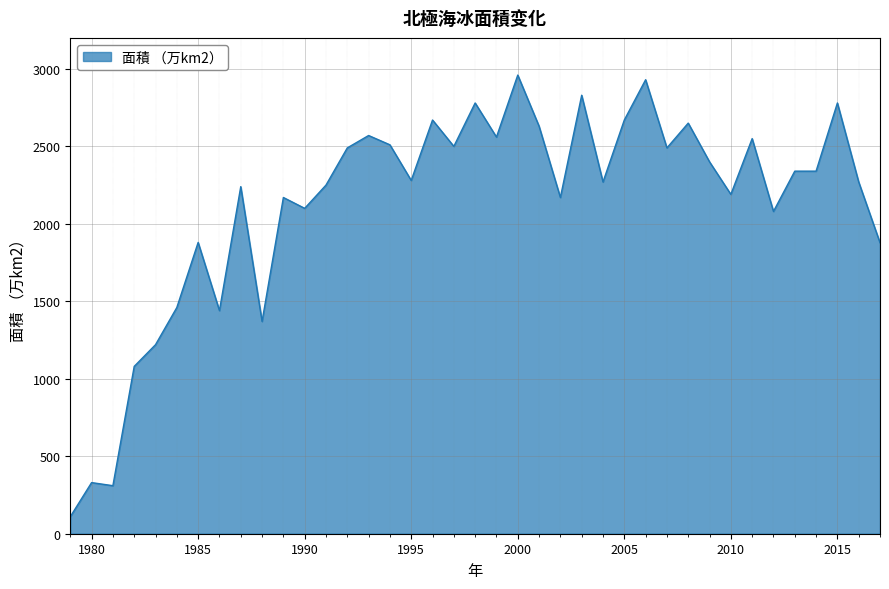

What is the maximum value shown in the chart?

2960